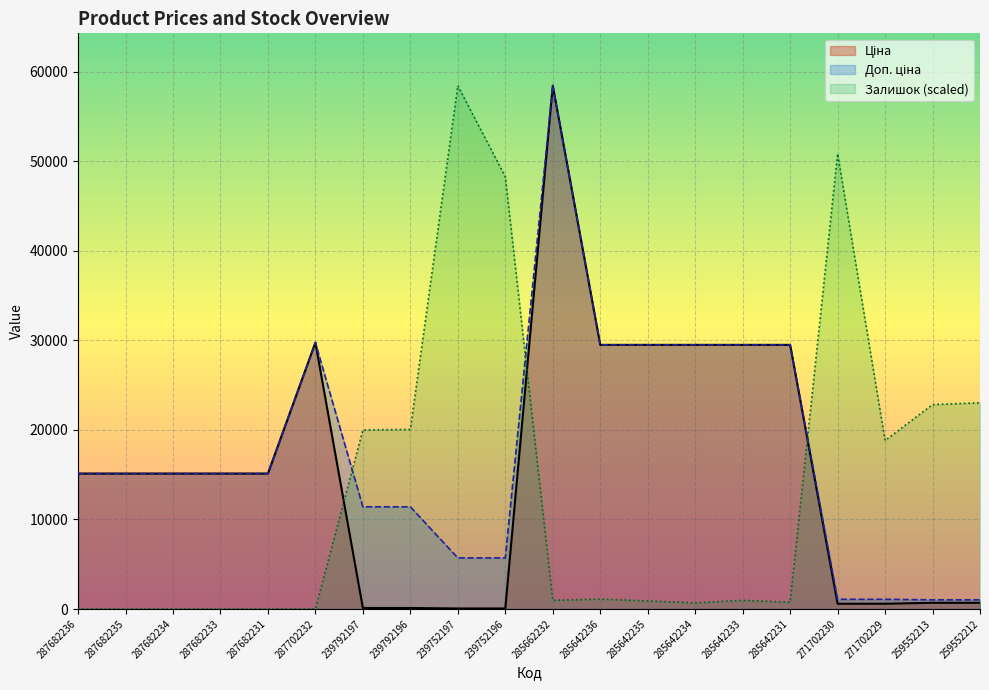

What position from the right is 285642231?

5